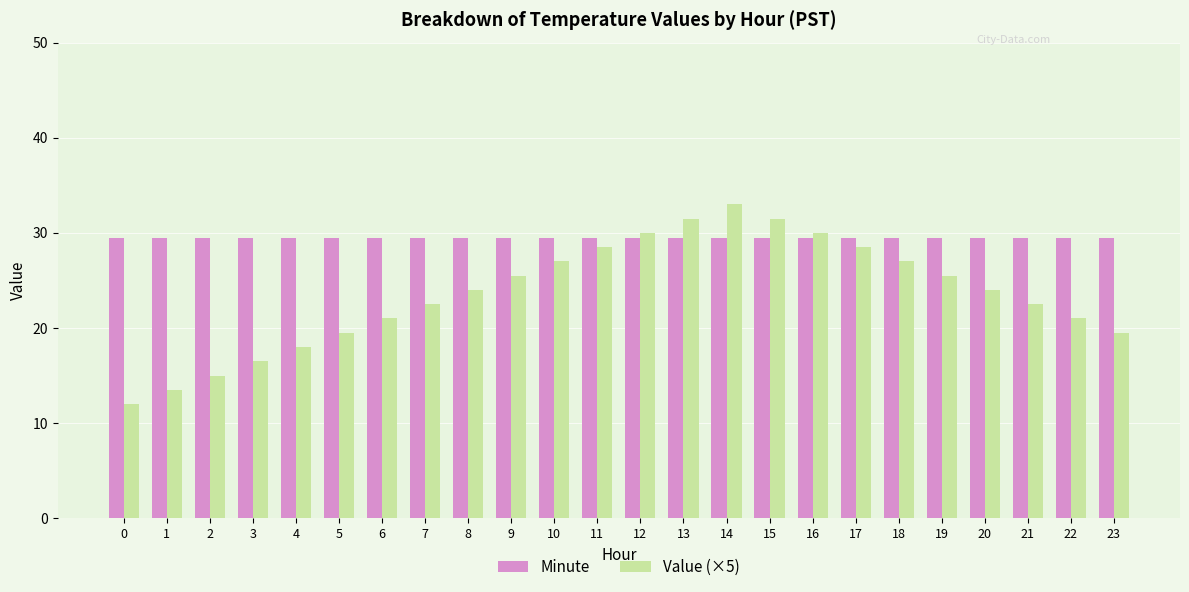

Is it true that Minute equals 29.5 at 17?

True